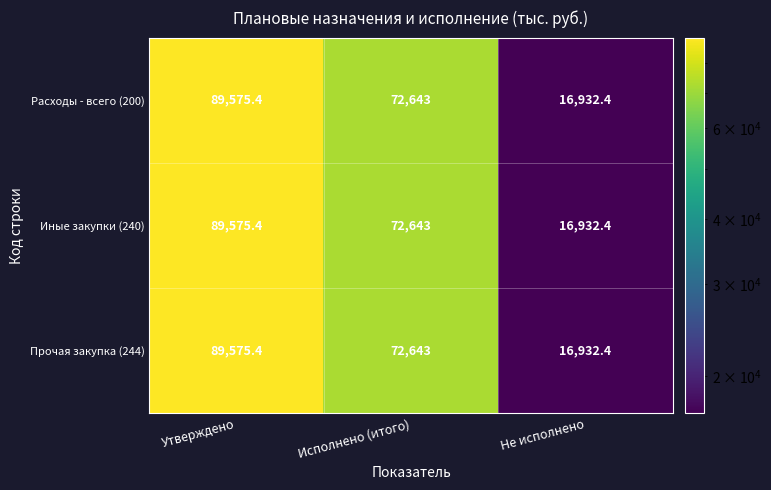

What is the average value of the Иные закупки (240) series?

59716.9